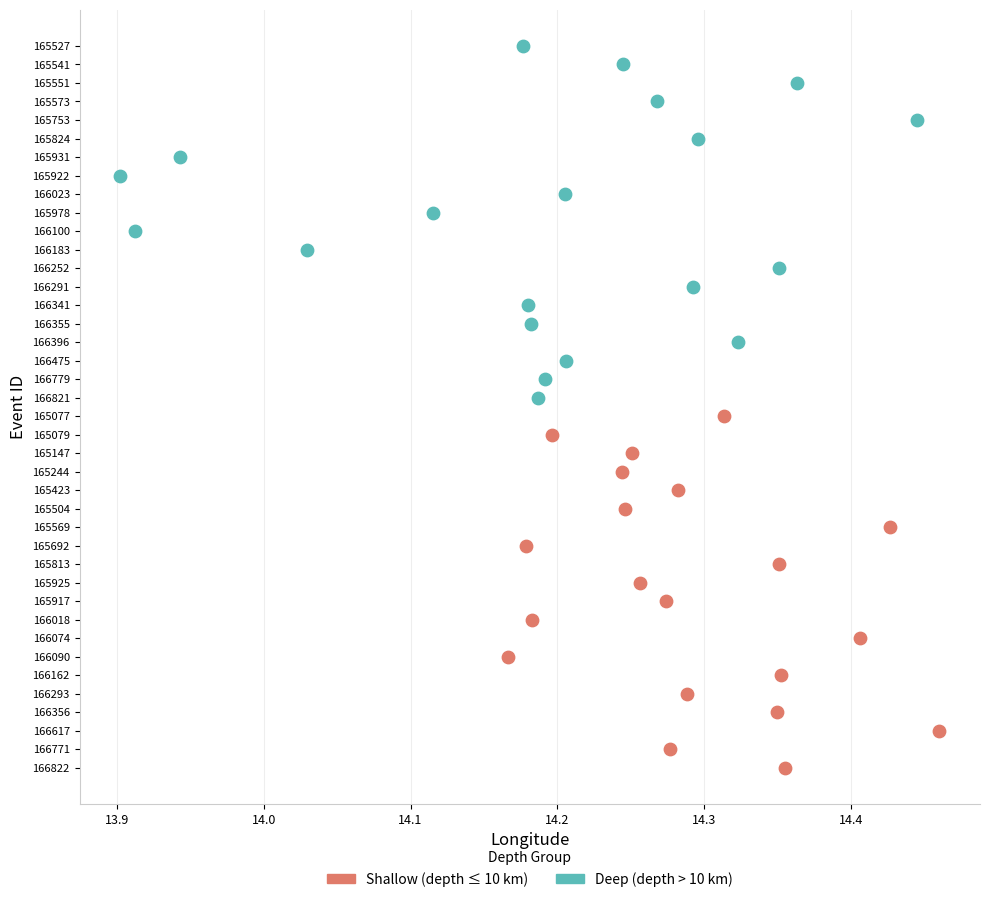

What are all the series names shown in the legend?

Shallow (depth ≤ 10 km), Deep (depth > 10 km)